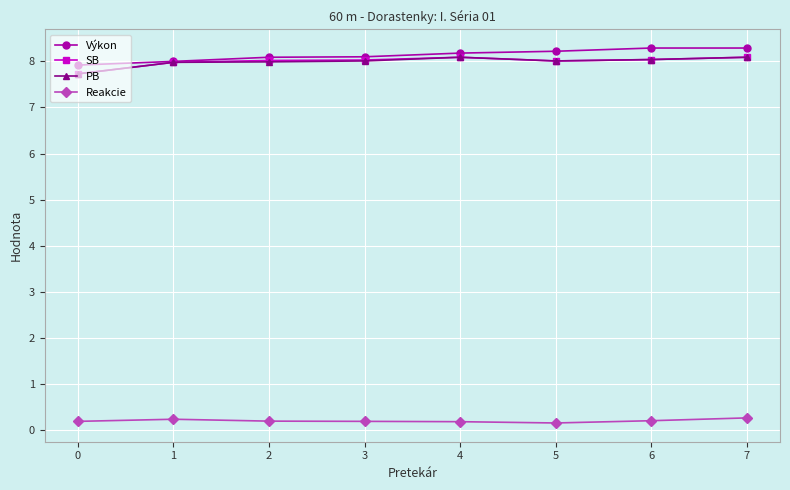

Is the value of Výkon at 6 greater than the value of PB at 6?

Yes